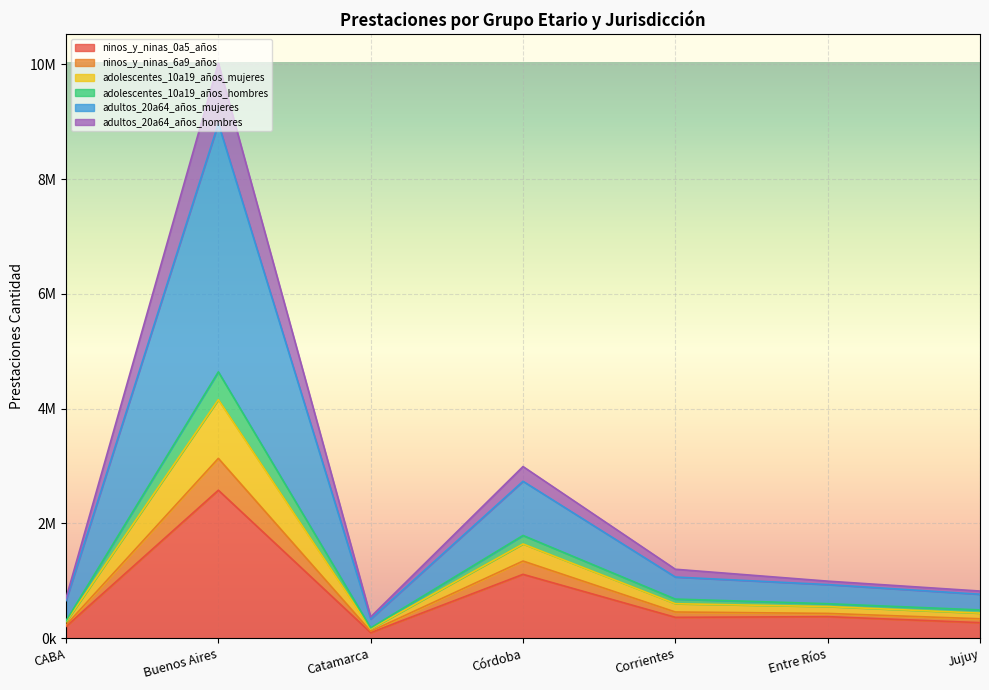

What are all the series names shown in the legend?

ninos_y_ninas_0a5_años, ninos_y_ninas_6a9_años, adolescentes_10a19_años_mujeres, adolescentes_10a19_años_hombres, adultos_20a64_años_mujeres, adultos_20a64_años_hombres